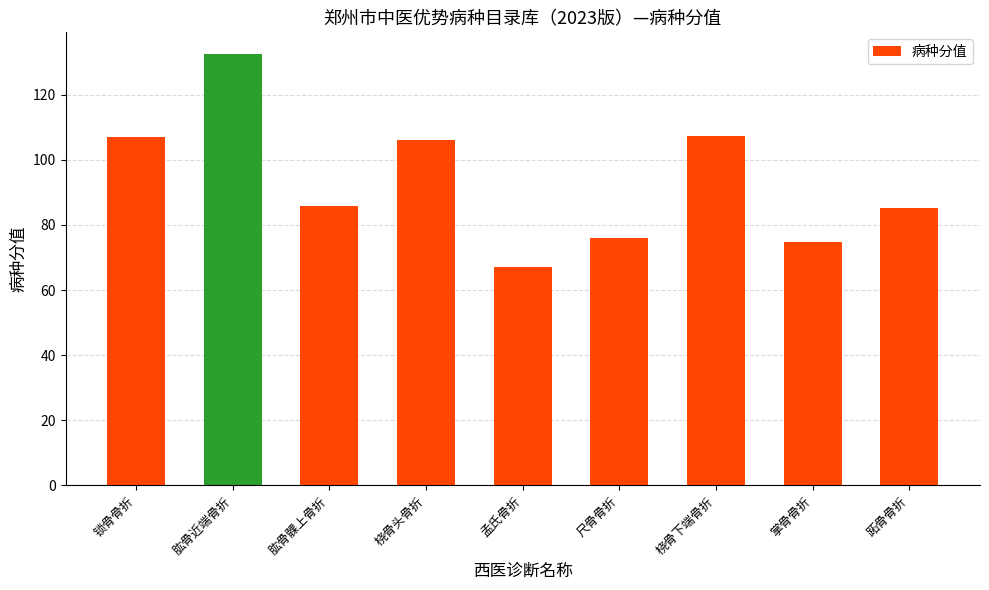

What is the approximate value at 肱骨髁上骨折?

85.7